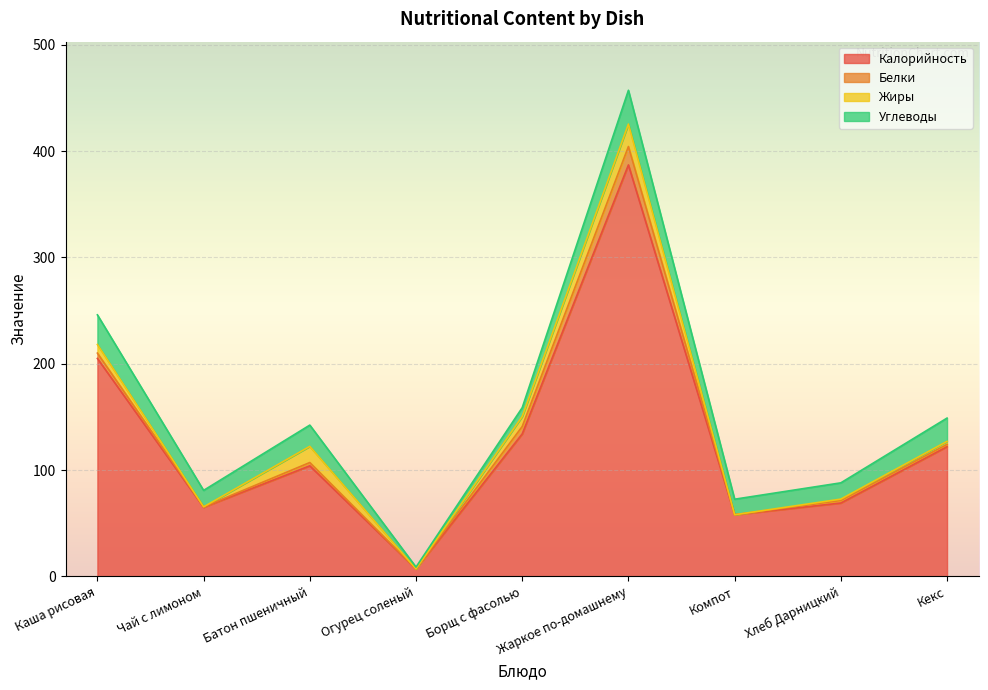

After their last crossing, which series has the higher values: Жиры or Углеводы?

Углеводы